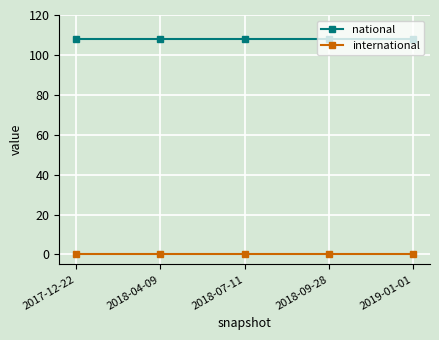

Reading right to left, what are all the values shown in this chart?

national: 108	108	108	108	108
international: 0	0	0	0	0